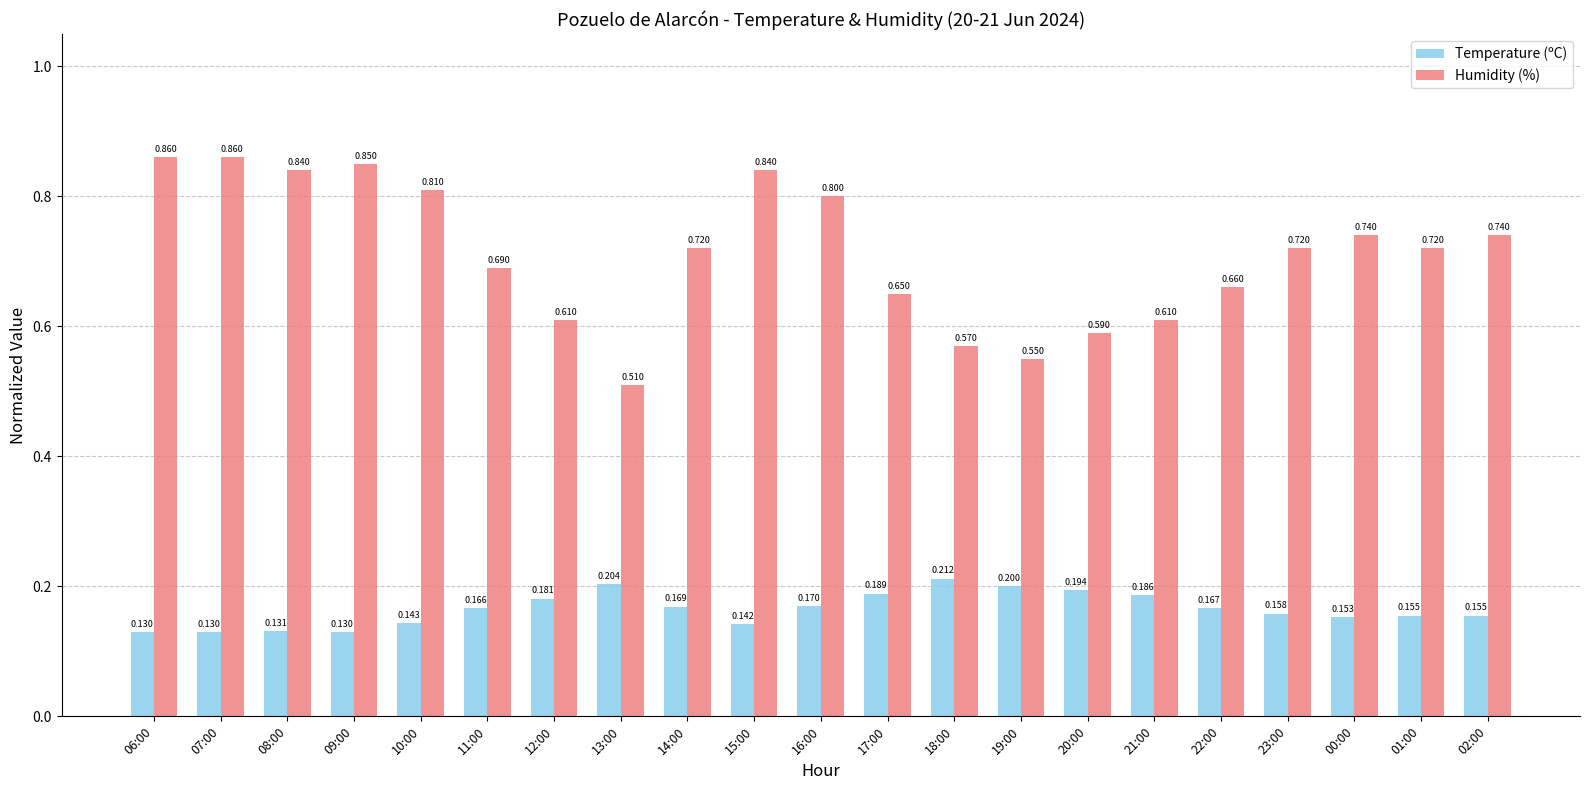

List the series in order of their overall mean, highest first.

Humidity (%), Temperature (ºC)